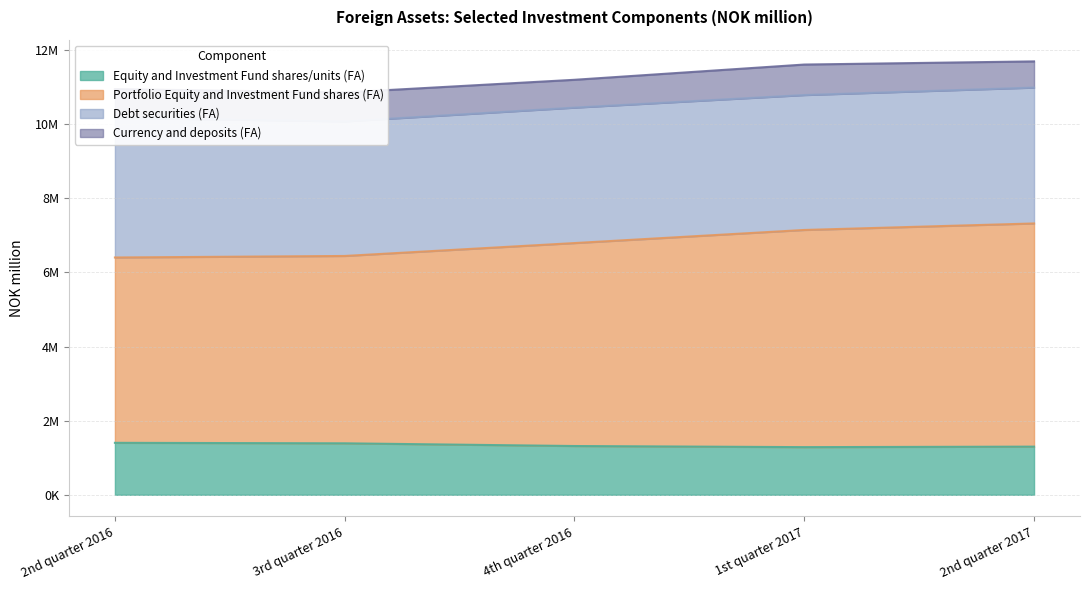

Count the number of categories in the chart.

5